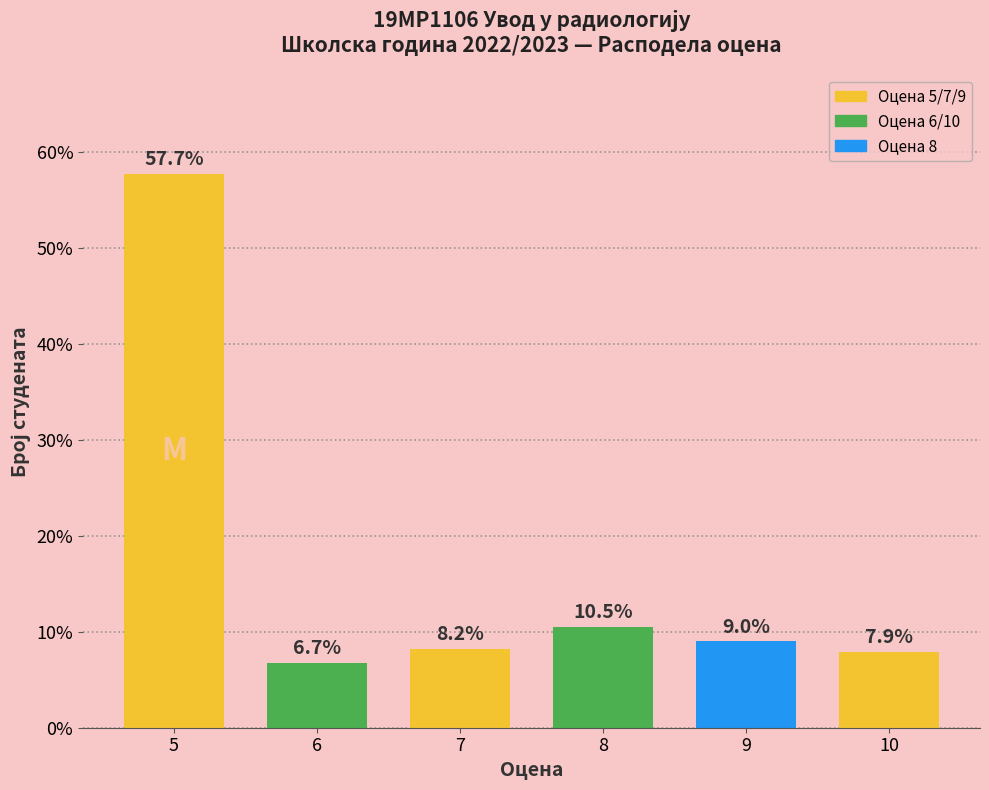

Which has a higher value, 7 or 5?

5